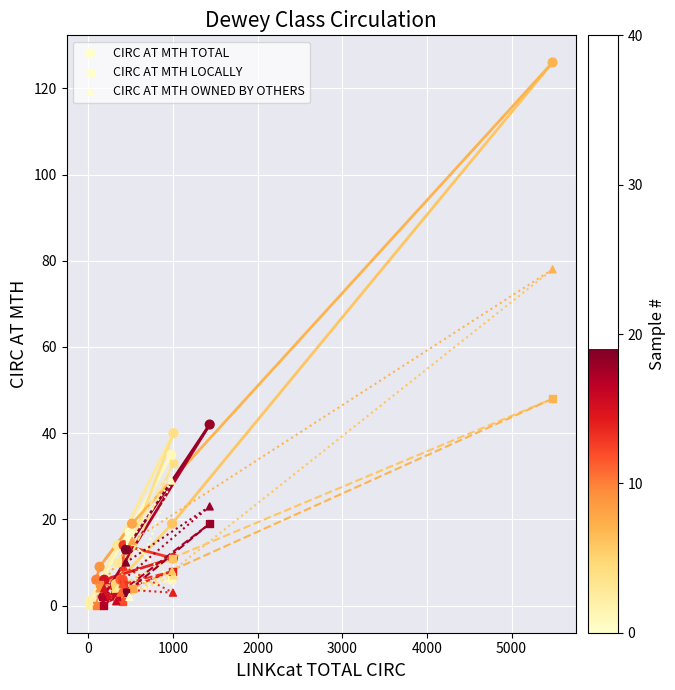

Which series has the largest Y range (max minus min)?

CIRC AT MTH TOTAL